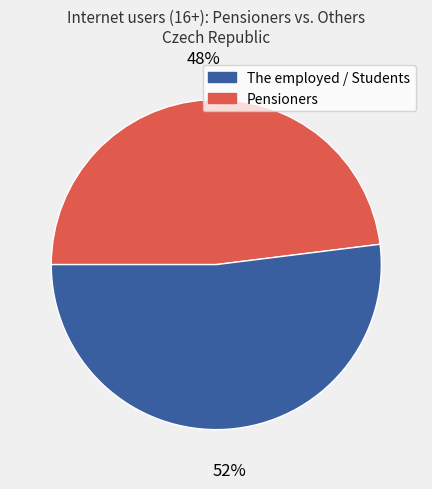

Is there any slice that represents more than half of the pie?

Yes